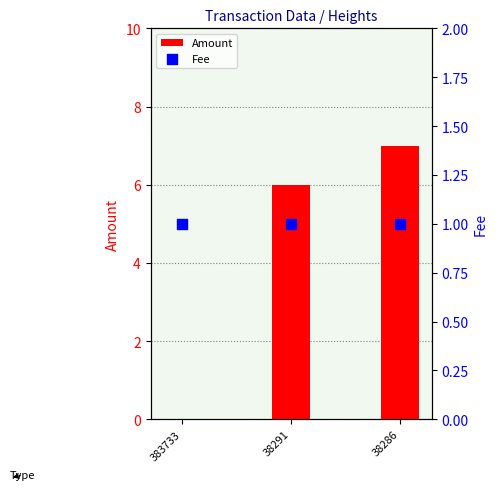

Which series reaches the minimum Y coordinate?

Amount